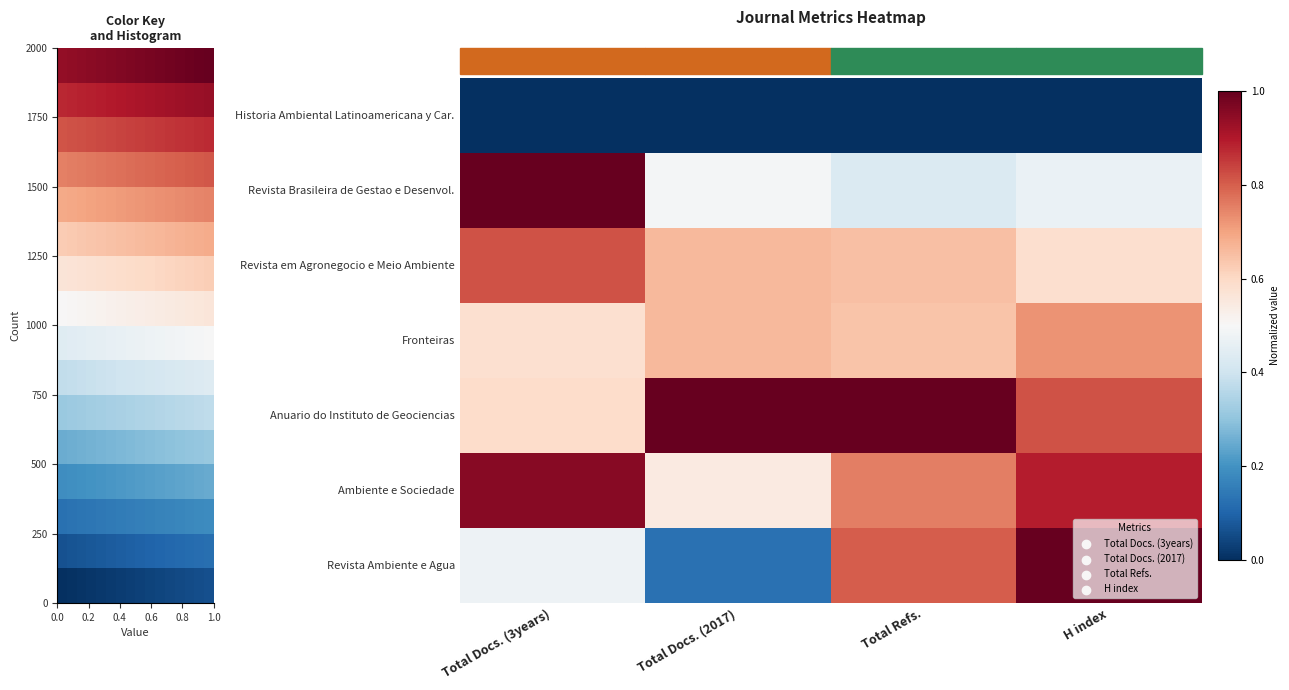

What is the maximum value shown in the chart?

1.0